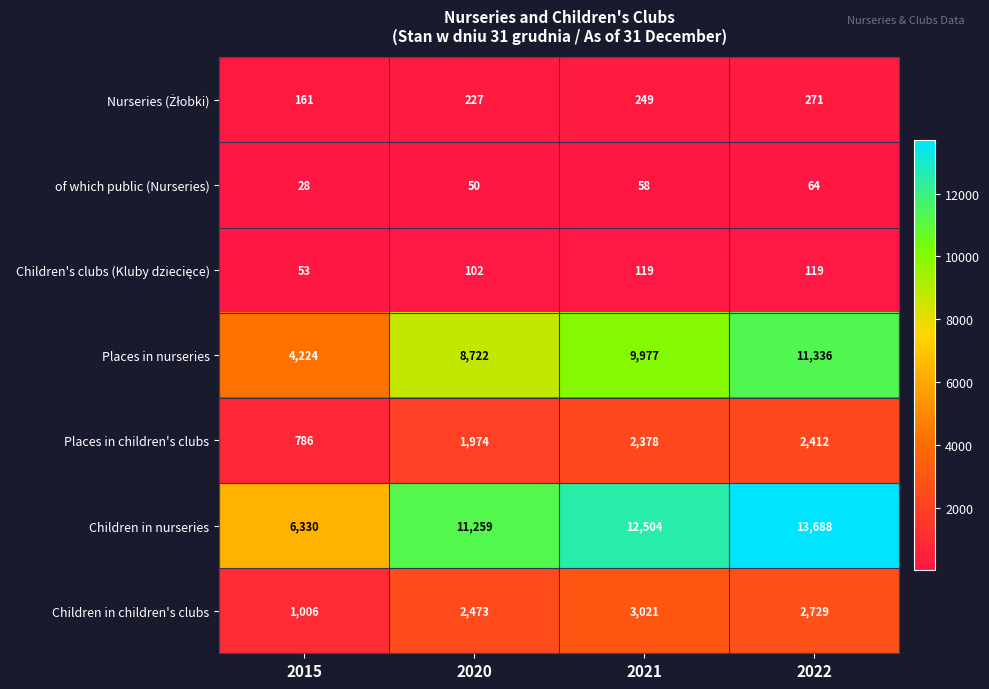

Which label corresponds to the largest value in the chart?

2022